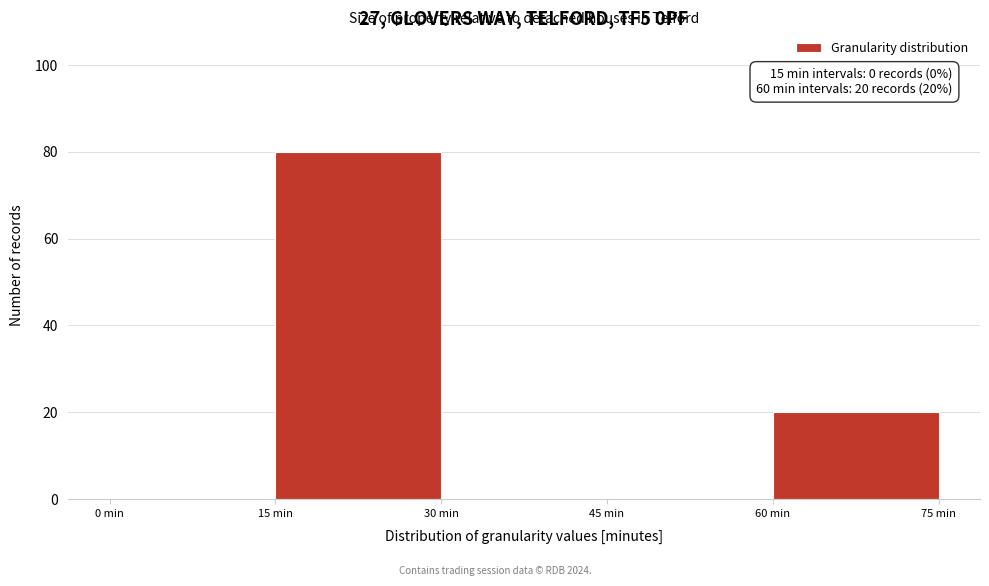

Over which range of the x-axis is the bar tallest?

15 to 30